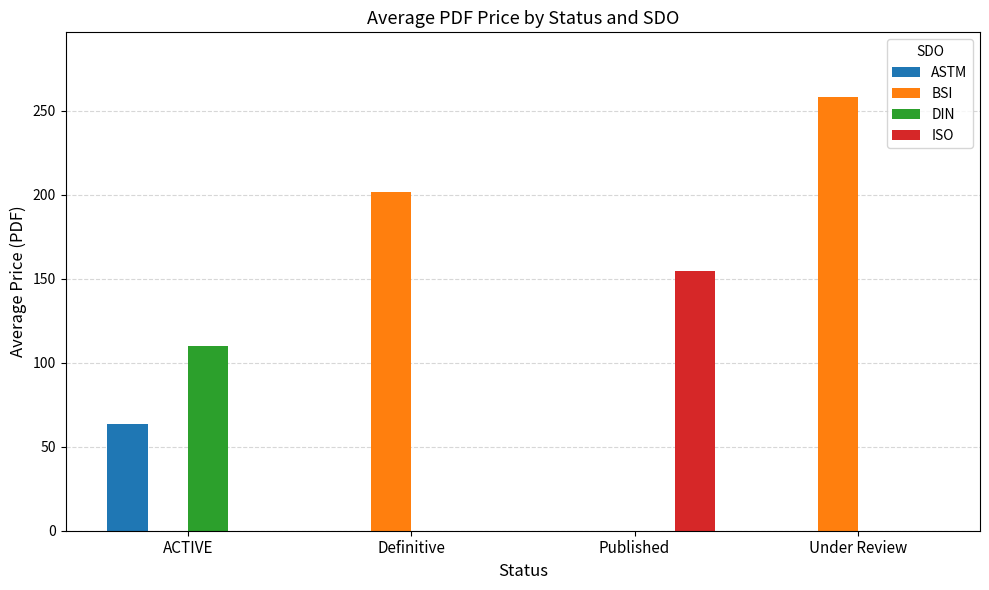

Count the number of data series in this chart.

4